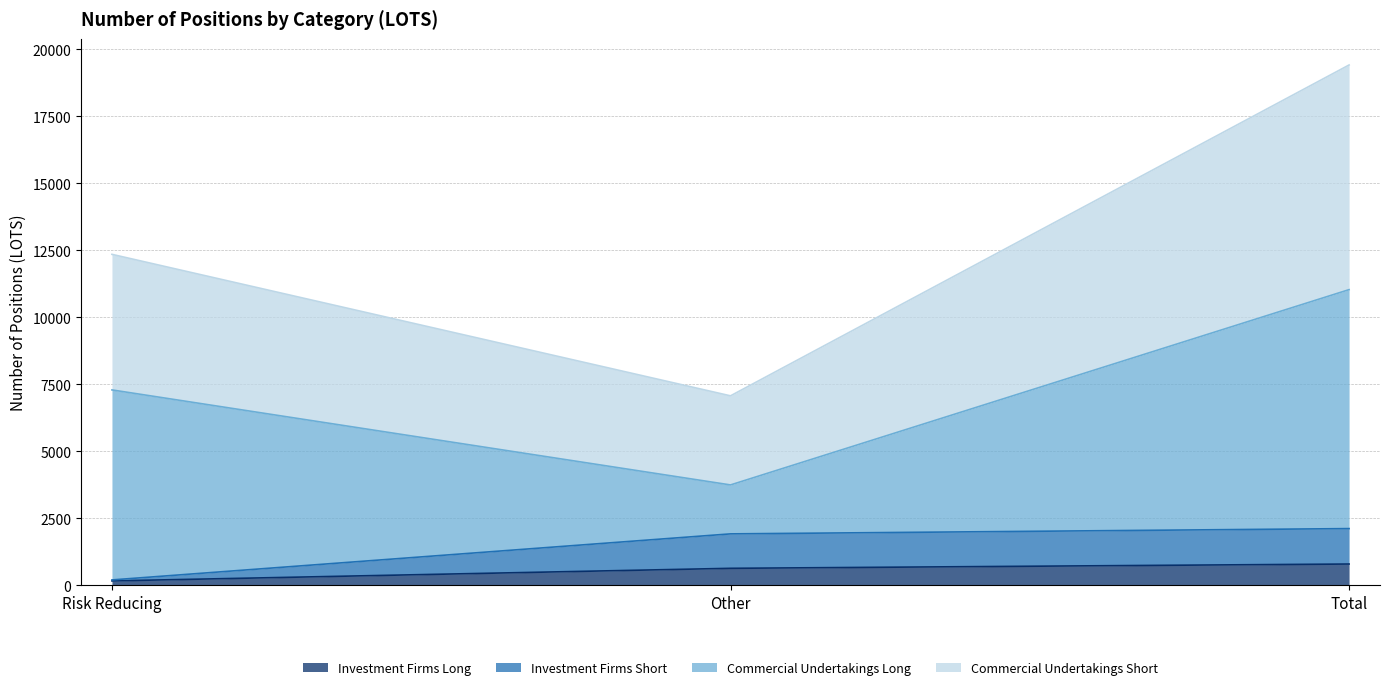

How many Commercial Undertakings Short values are between 7065 and 19409?

3